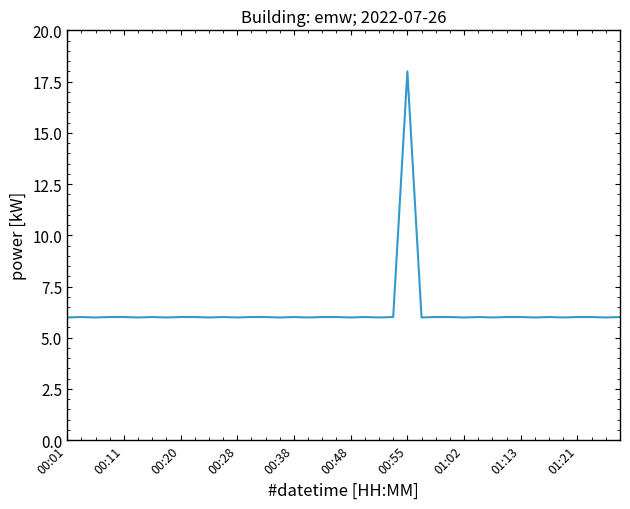

How many series are shown in this chart?

1